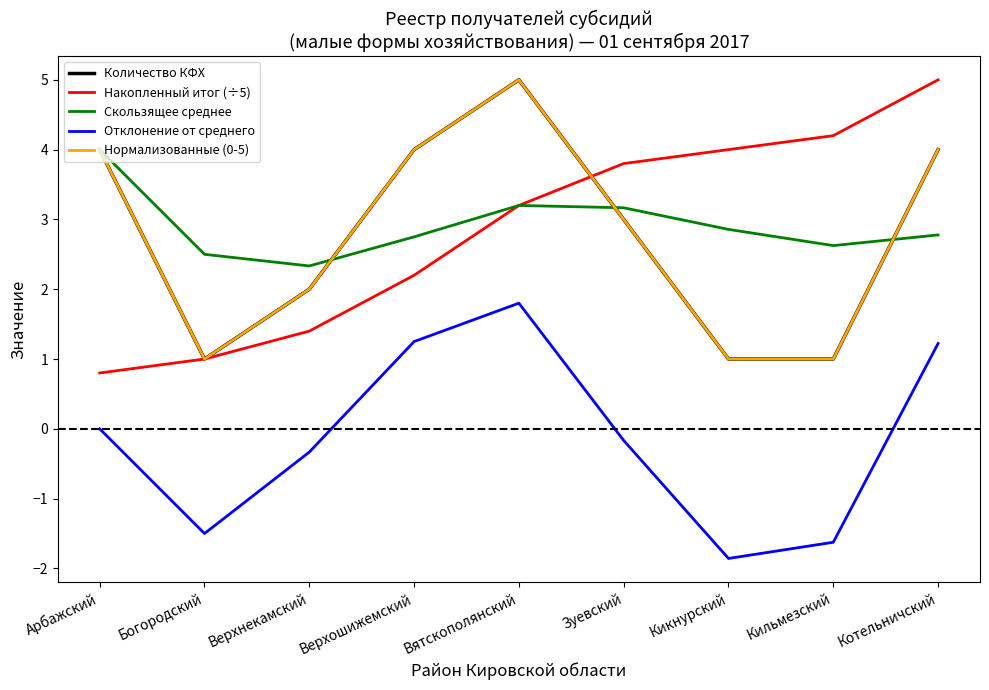

Reading left to right, list all the values displayed in this chart.

Количество КФХ: Арбажский=4.0	Богородский=1.0	Верхнекамский=2.0	Верхошижемский=4.0	Вятскополянский=5.0	Зуевский=3.0	Кикнурский=1.0	Кильмезский=1.0	Котельничский=4.0
Накопленный итог (÷5): Арбажский=0.8	Богородский=1.0	Верхнекамский=1.4	Верхошижемский=2.2	Вятскополянский=3.2	Зуевский=3.8	Кикнурский=4.0	Кильмезский=4.2	Котельничский=5.0
Скользящее среднее: Арбажский=4.0	Богородский=2.5	Верхнекамский=2.3	Верхошижемский=2.8	Вятскополянский=3.2	Зуевский=3.2	Кикнурский=2.9	Кильмезский=2.6	Котельничский=2.8
Отклонение от среднего: Арбажский=0.0	Богородский=-1.5	Верхнекамский=-0.3	Верхошижемский=1.2	Вятскополянский=1.8	Зуевский=-0.2	Кикнурский=-1.9	Кильмезский=-1.6	Котельничский=1.2
Нормализованные (0-5): Арбажский=4.0	Богородский=1.0	Верхнекамский=2.0	Верхошижемский=4.0	Вятскополянский=5.0	Зуевский=3.0	Кикнурский=1.0	Кильмезский=1.0	Котельничский=4.0